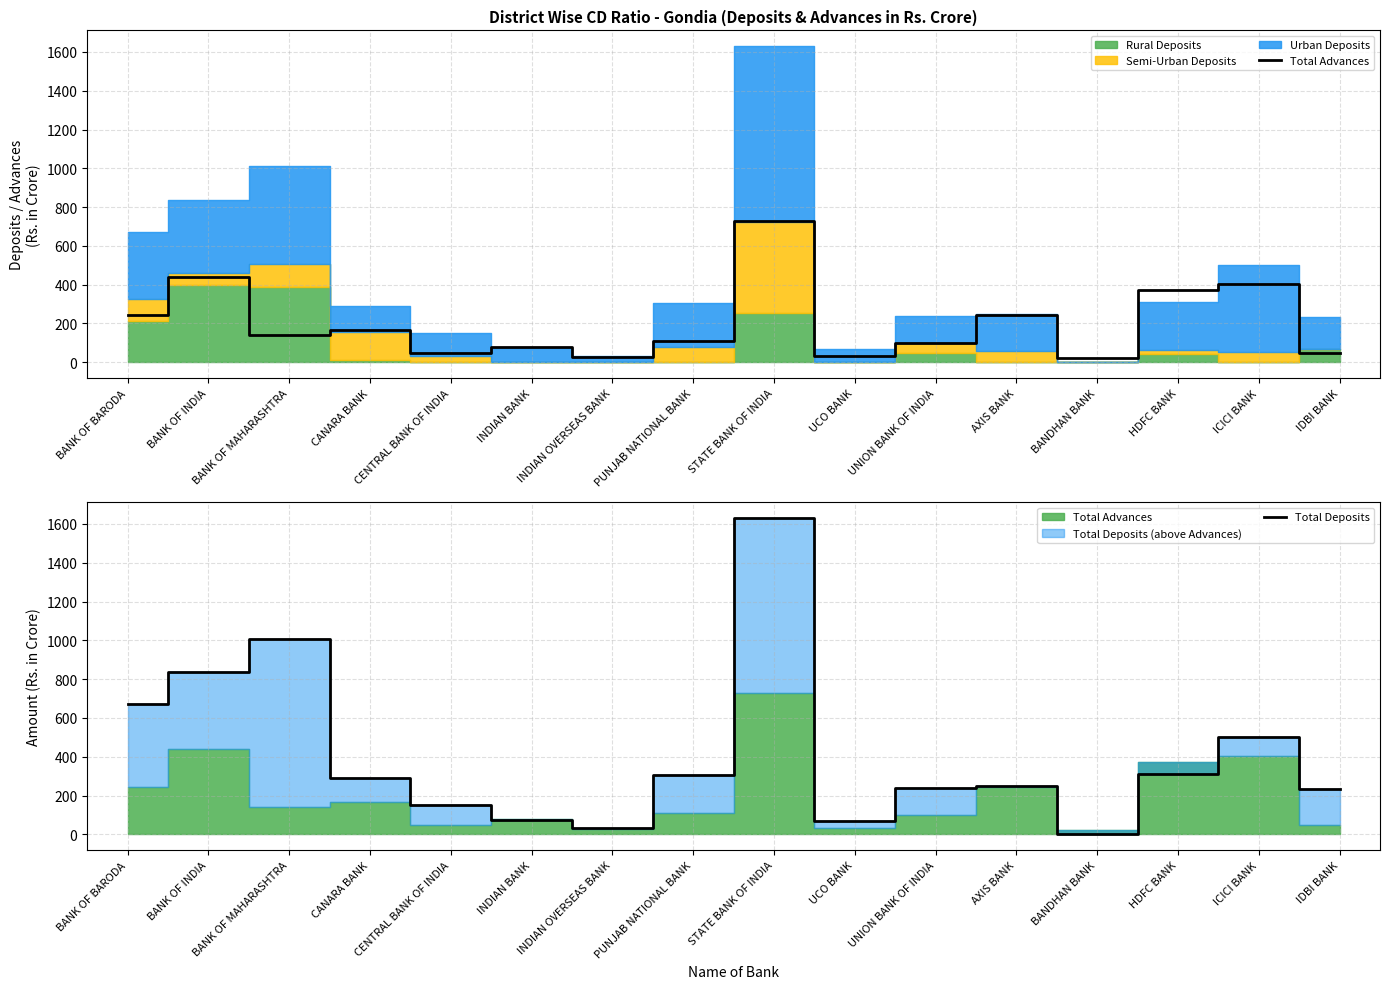

What is the sum of the Total Deposits values at INDIAN BANK and BANK OF INDIA?

912.5